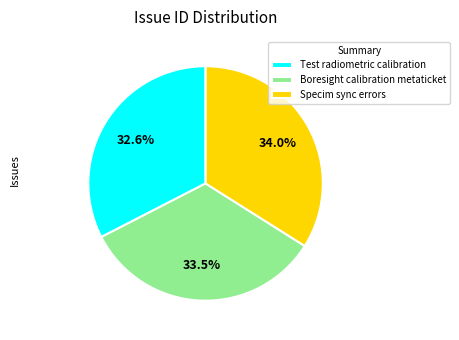

Count the number of slices in the pie.

3